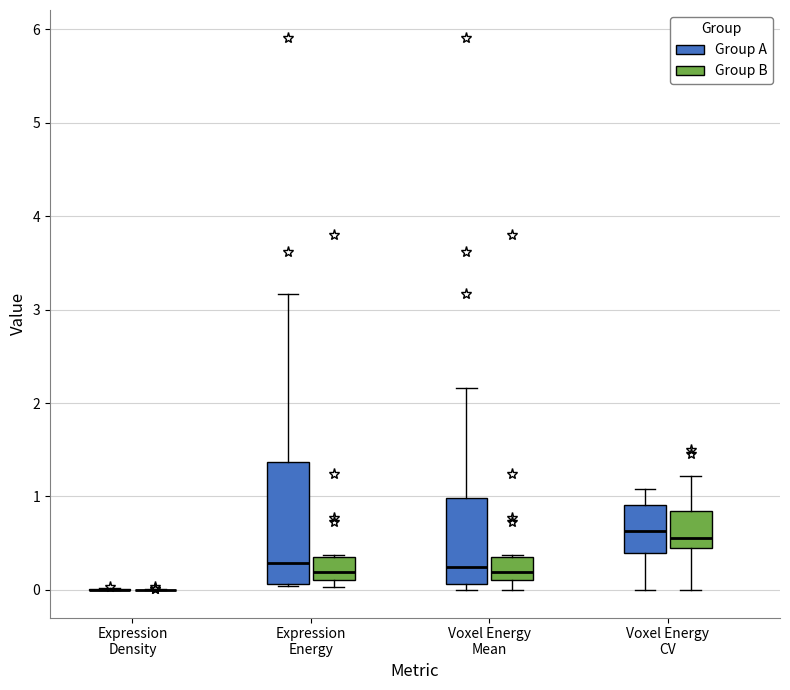

Reading left to right, transcribe this box plot: for each box, give where its median line is, the range the box spans, and where its two whiskers end, as read against the y-axis. The values are not printed on the chart, so give them approximately, as read against the axis.

Expression Density (Group A): box collapsed to a line at 0.0, whiskers 0.0 to 0.0
Expression Density (Group B): box collapsed to a line at 0.0, whiskers 0.0 to 0.0
Expression Energy (Group A): median 0.3, box 0.1 to 1.4, whiskers 0.0 to 3.2
Expression Energy (Group B): median 0.2, box 0.1 to 0.3, whiskers 0.0 to 0.4
Voxel Energy Mean (Group A): median 0.2, box 0.1 to 1.0, whiskers 0.0 to 2.2
Voxel Energy Mean (Group B): median 0.2, box 0.1 to 0.3, whiskers 0.0 to 0.4
Voxel Energy CV (Group A): median 0.6, box 0.4 to 0.9, whiskers 0.0 to 1.1
Voxel Energy CV (Group B): median 0.6, box 0.4 to 0.8, whiskers 0.0 to 1.2